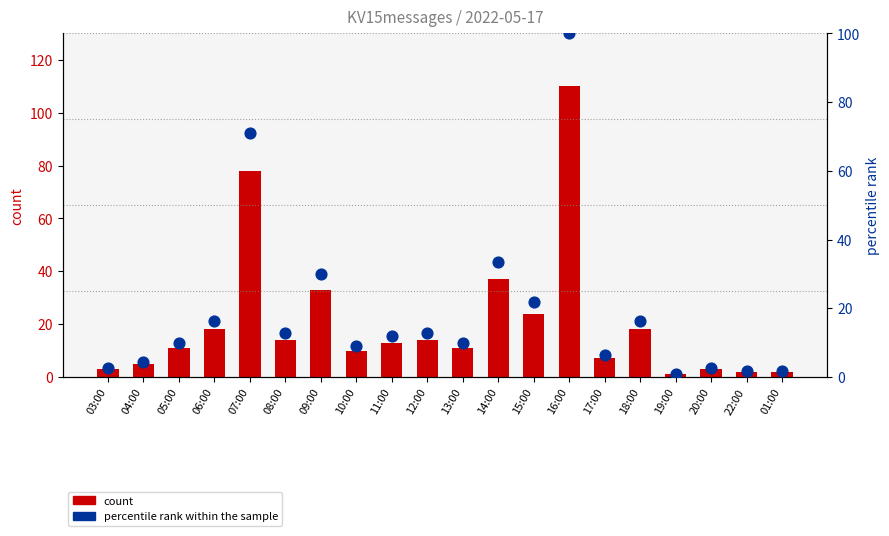

What is the total value across all series at 14:00?

70.6